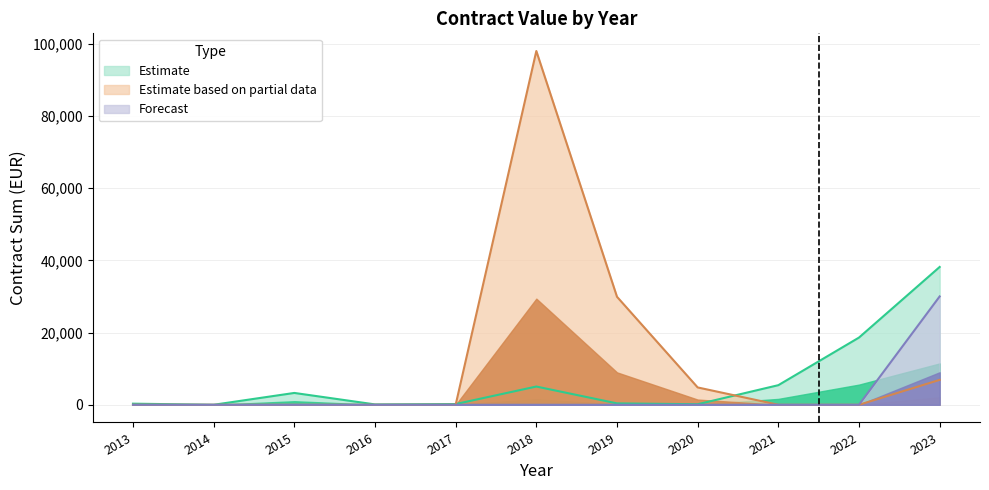

Reading right to left, list all the values displayed in this chart.

Estimate: 38154.9	18609.2	5426.6	149.4	386.0	5050.0	200.0	100.0	3276.4	0.0	305.4
Estimate based on partial data: 6895.2	0.0	0.0	4800.0	29899.0	97940.0	0.0	0.0	0.0	0.0	0.0
Forecast: 30000.0	0.0	0.0	0.0	0.0	0.0	0.0	0.0	0.0	0.0	0.0